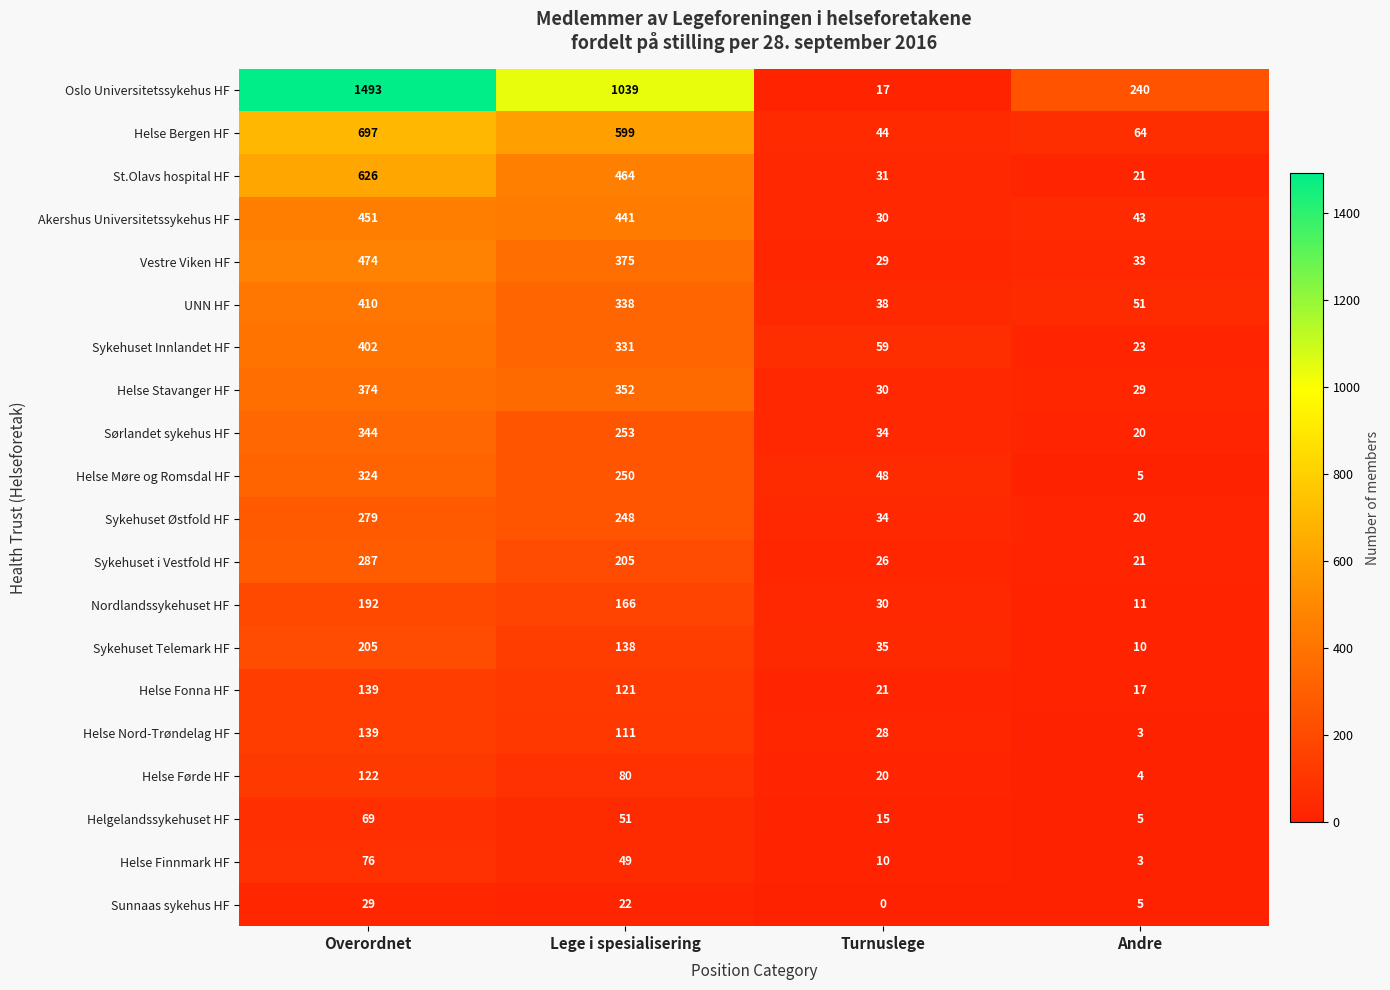

Which series changed the most between Lege i spesialisering and Turnuslege?

Oslo Universitetssykehus HF